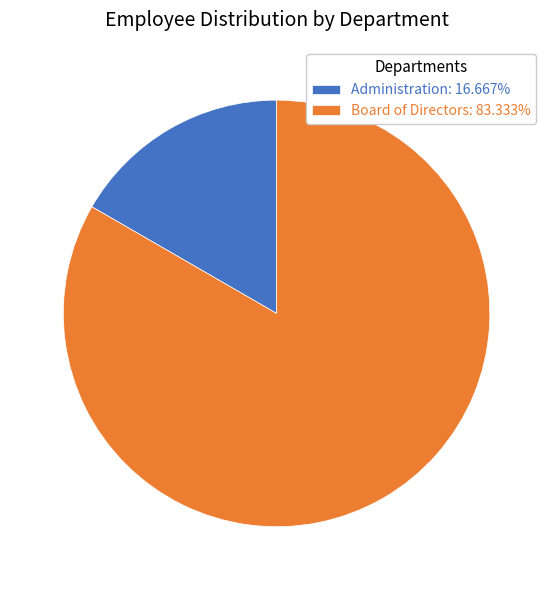

Which category has the smallest portion of the pie?

Administration